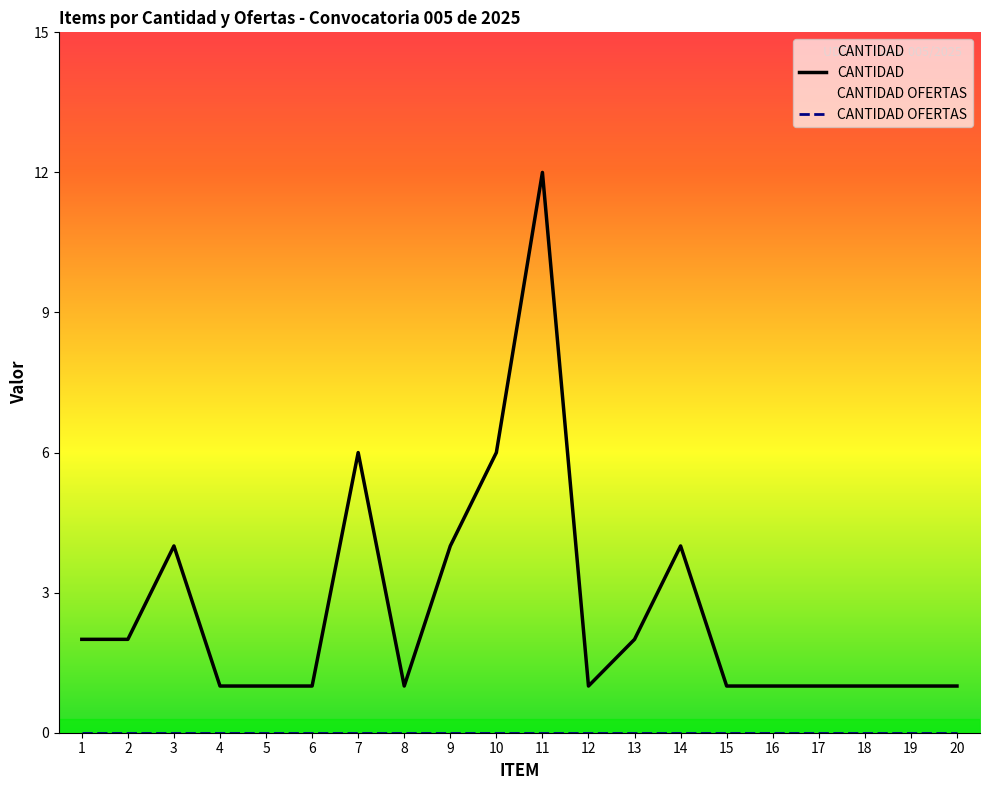

The value of CANTIDAD OFERTAS at 3 is 0. True or false?

True